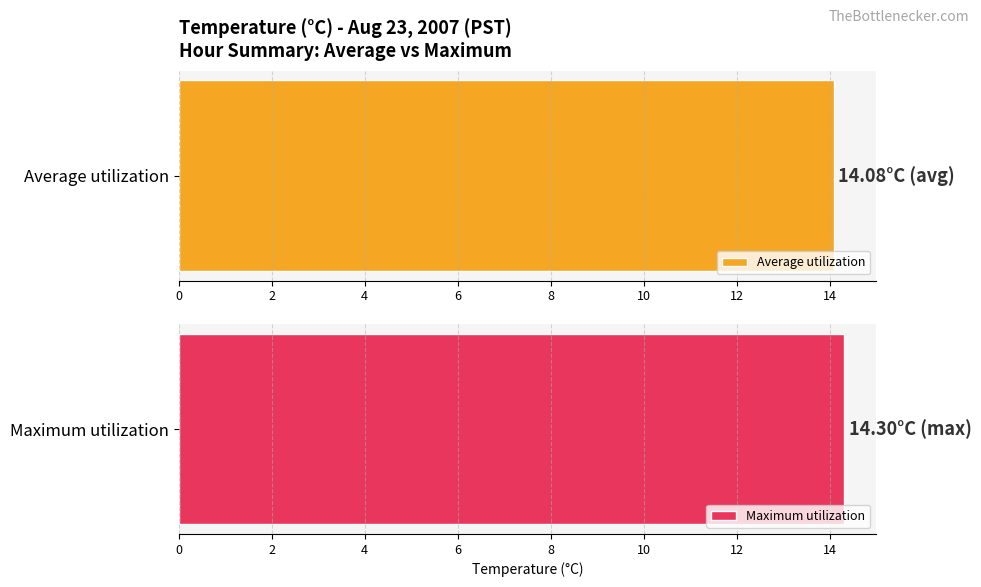

What is the approximate value of Maximum utilization at 21?

14.3